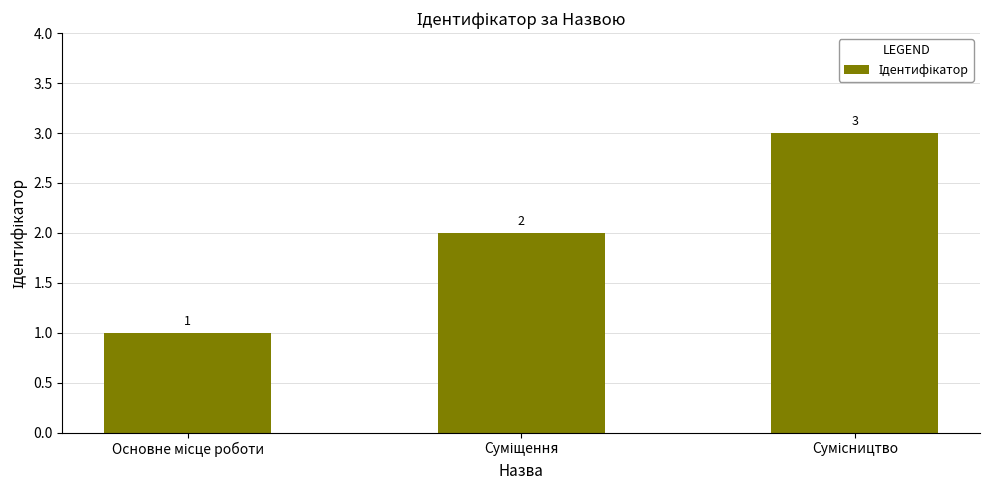

What is the sum of all values?

6